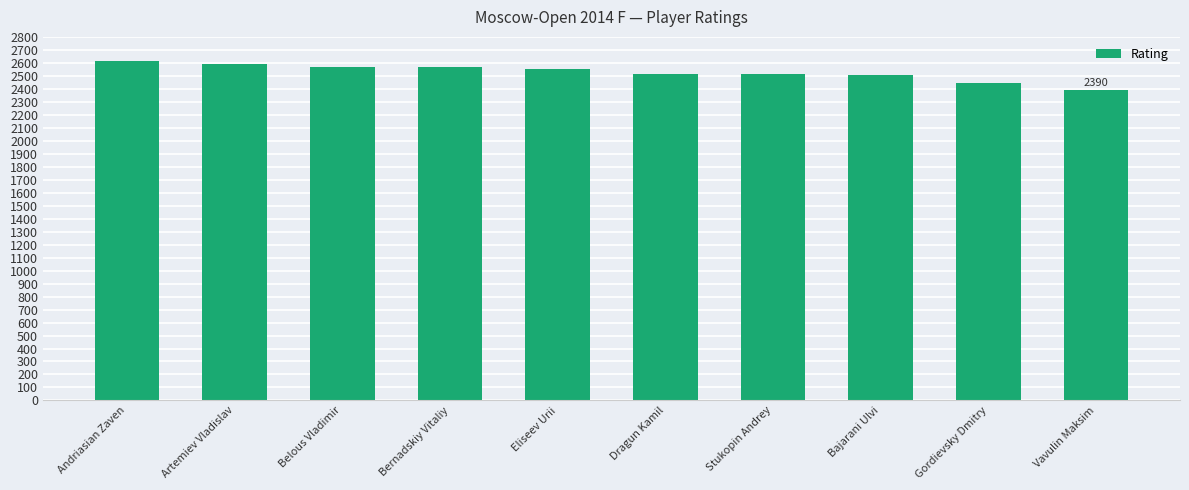

True or false: the data shows 3568 at Eliseev Urii.

False